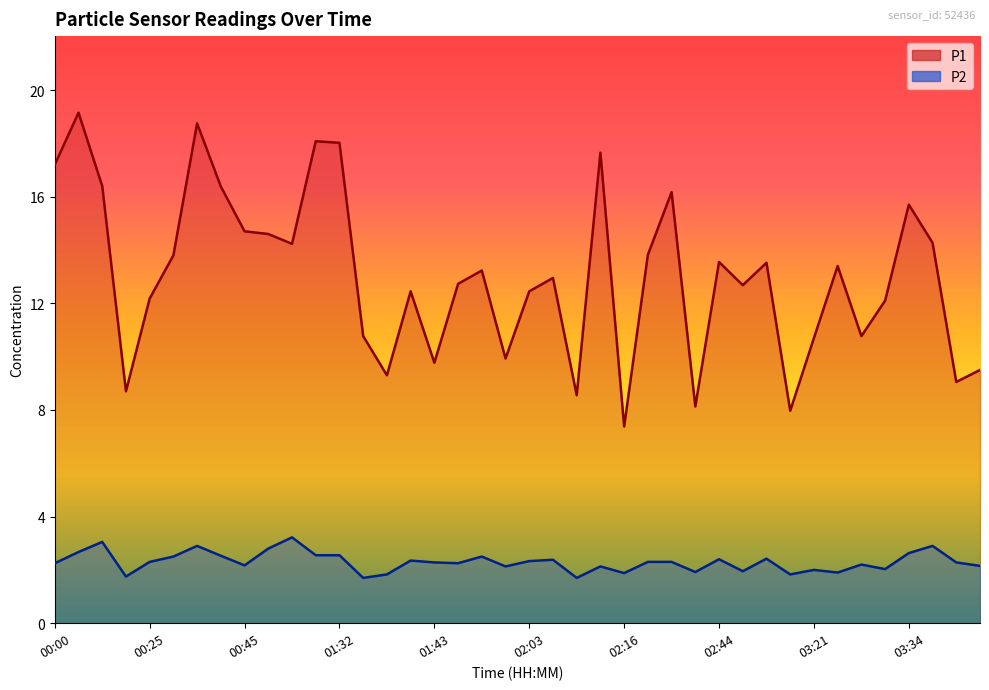

True or false: P1 and P2 intersect in this chart.

False